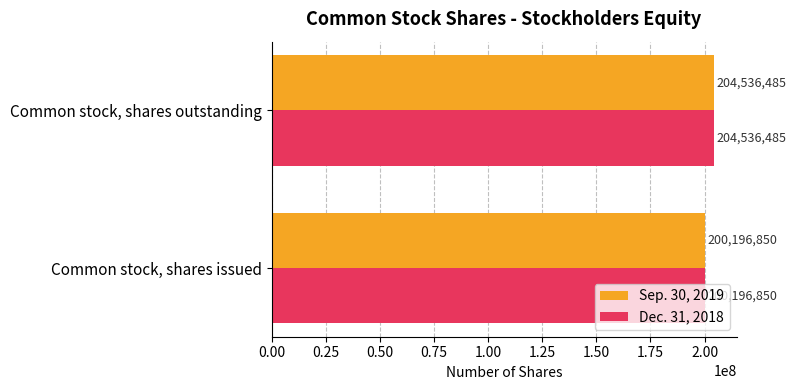

What is the sum of the Sep. 30, 2019 values at Common stock, shares outstanding and Common stock, shares issued?

404733335